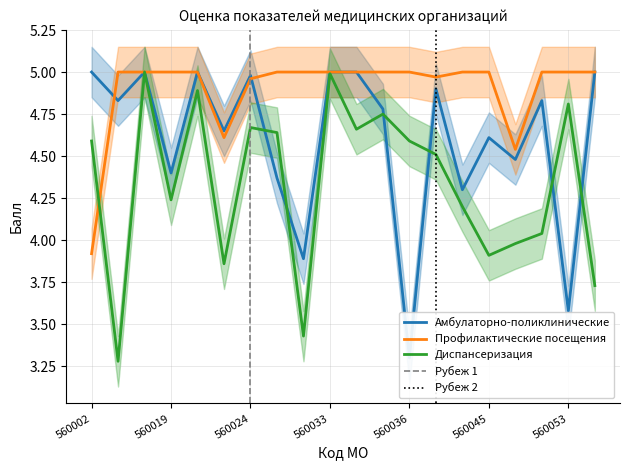

Reading left to right, transcribe all the data shown in this chart.

Амбулаторно-поликлинические: 560002=5.0	560014=4.8	560017=5.0	560019=4.4	560021=5.0	560022=4.7	560024=5.0	560026=4.4	560032=3.9	560033=5.0	560034=5.0	560035=4.8	560036=3.3	560041=4.9	560043=4.3	560045=4.6	560047=4.5	560052=4.8	560053=3.6	560054=5.0
Профилактические посещения: 560002=3.9	560014=5.0	560017=5.0	560019=5.0	560021=5.0	560022=4.6	560024=5.0	560026=5.0	560032=5.0	560033=5.0	560034=5.0	560035=5.0	560036=5.0	560041=5.0	560043=5.0	560045=5.0	560047=4.5	560052=5.0	560053=5.0	560054=5.0
Диспансеризация: 560002=4.6	560014=3.3	560017=5.0	560019=4.2	560021=4.9	560022=3.9	560024=4.7	560026=4.6	560032=3.4	560033=5.0	560034=4.7	560035=4.8	560036=4.6	560041=4.5	560043=4.2	560045=3.9	560047=4.0	560052=4.0	560053=4.8	560054=3.7